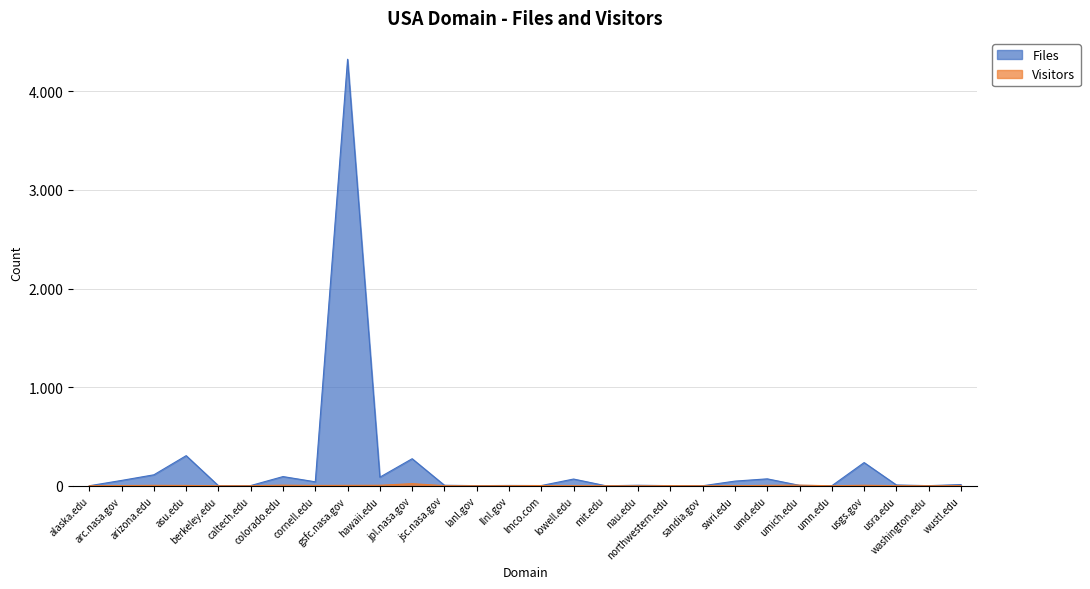

Is it true that Visitors equals 1 at mit.edu?

True